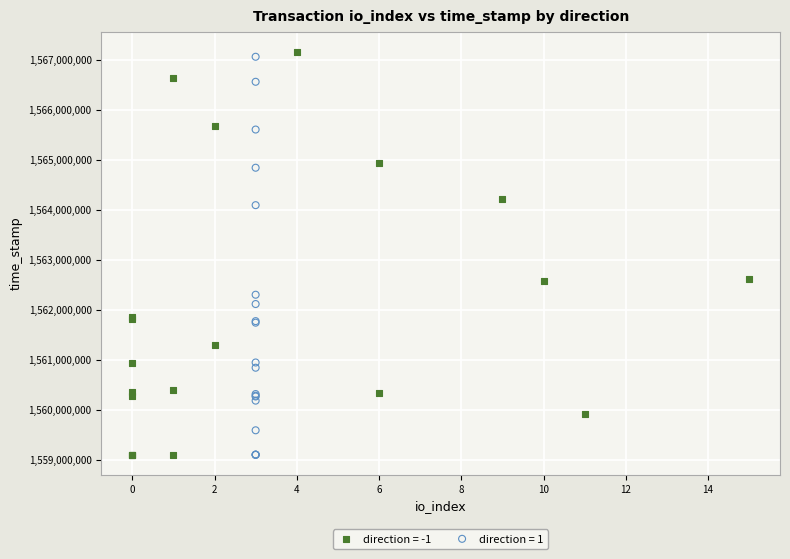

Which series contains the highest Y value?

direction = -1